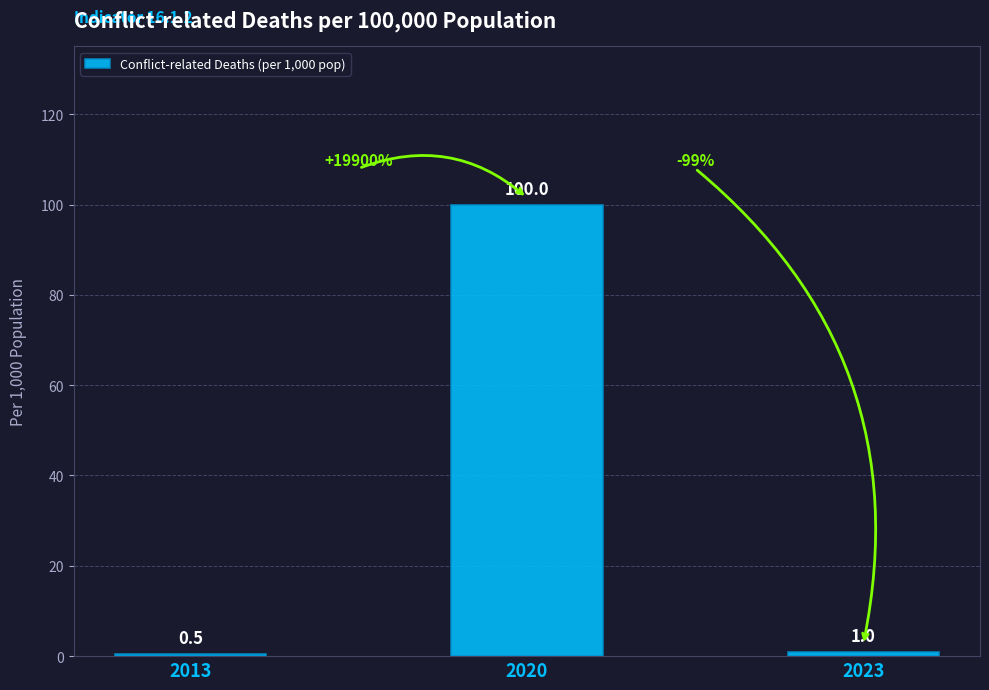

Reading right to left, extract all data points from this chart.

1.0	100.0	0.5